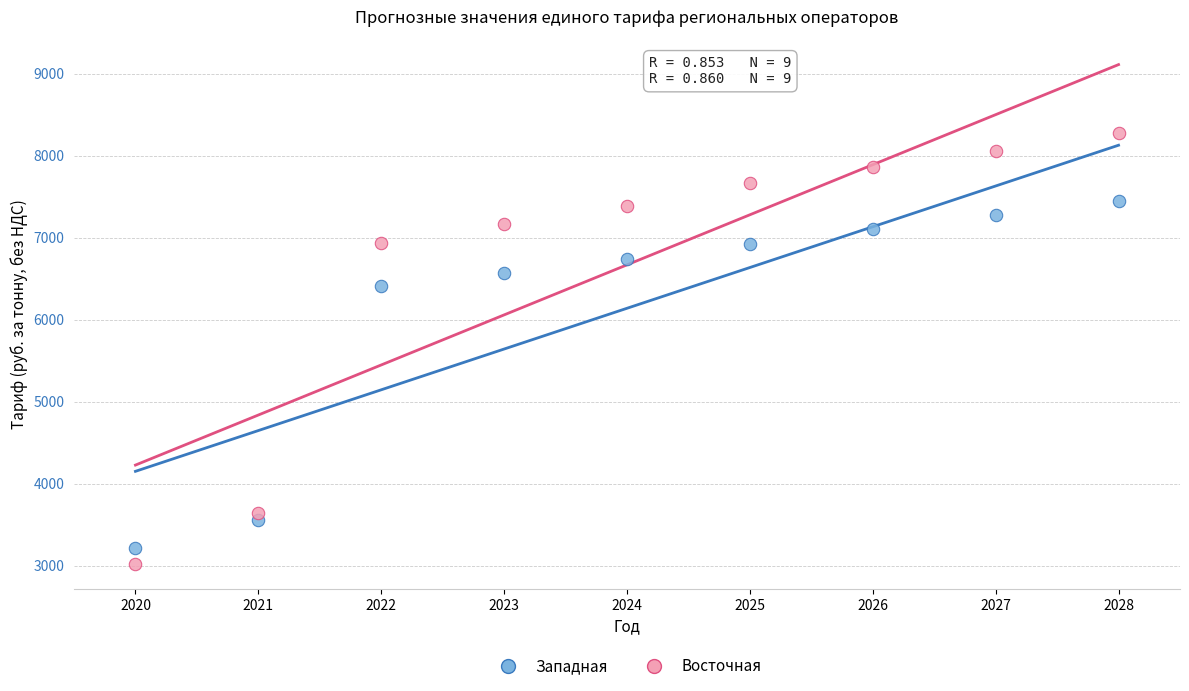

Across all data points, what is the range of Y values (max minus min)?

5259